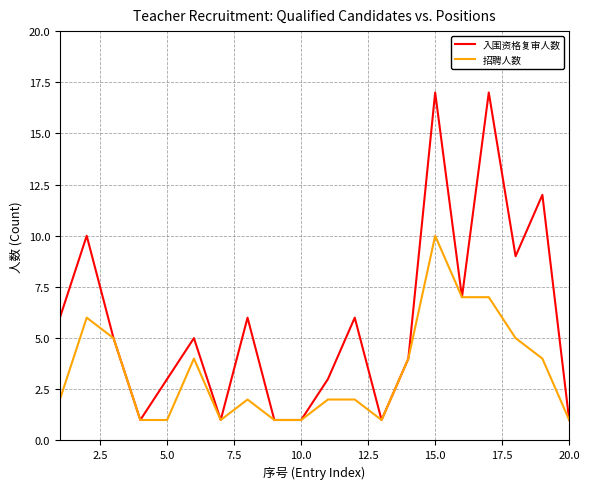

What is the average value of the 入围资格复审人数 series?

6